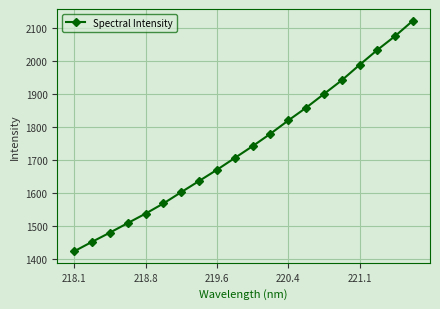

True or false: the data has more than 1 interior local peaks.

False